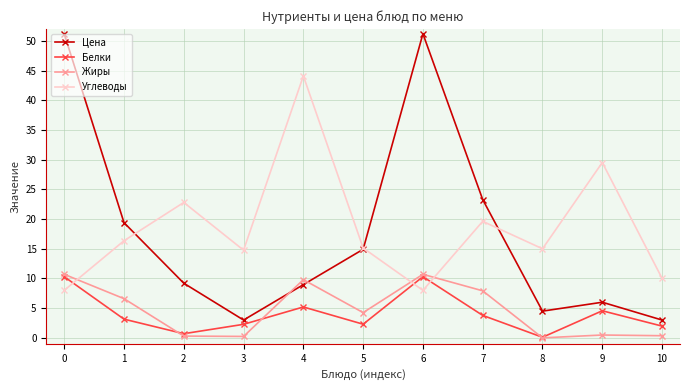

How many times do Цена and Жиры cross each other?

2